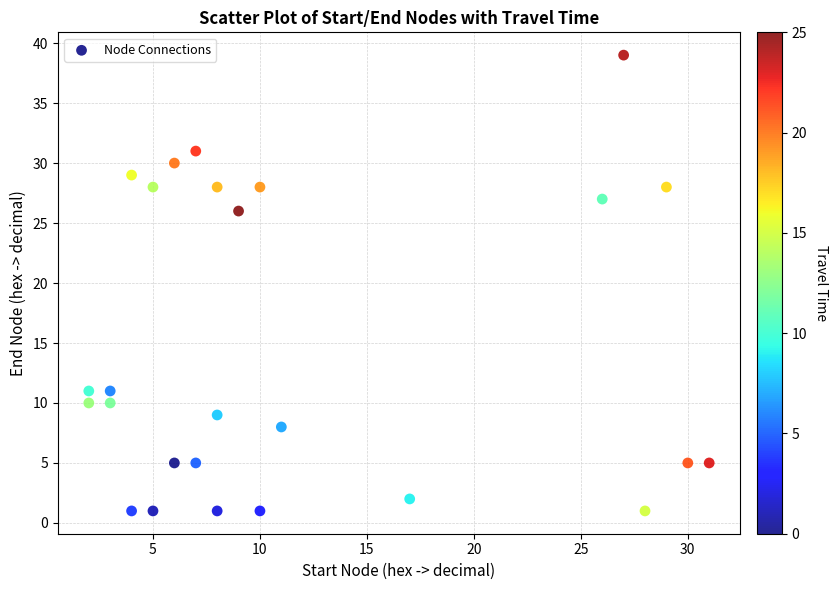

What Y value in the scatter plot is closest to 20?

26